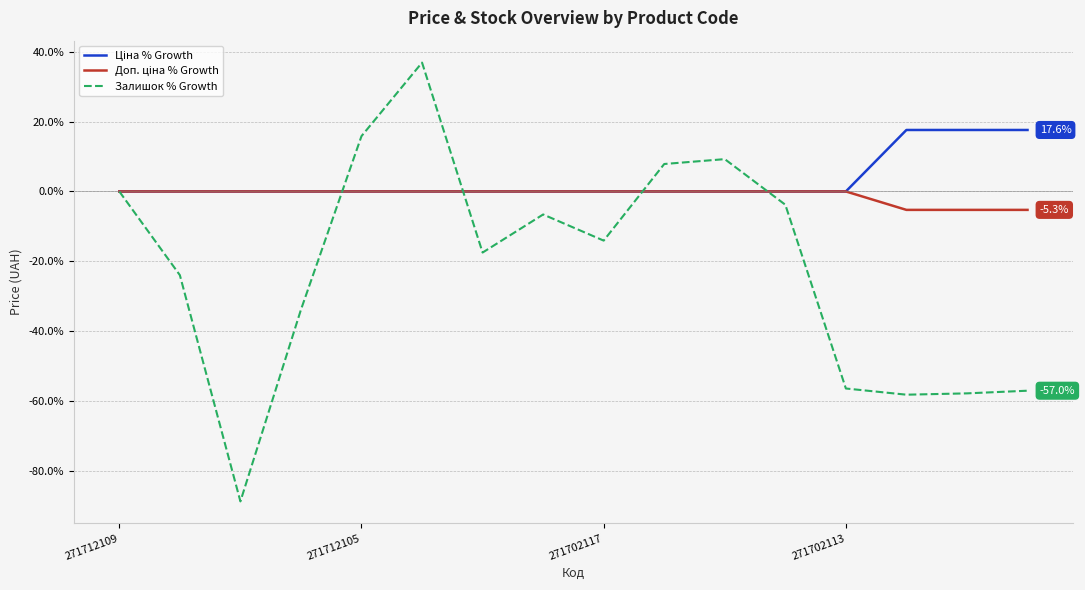

What is the maximum value shown in the chart?

36.9